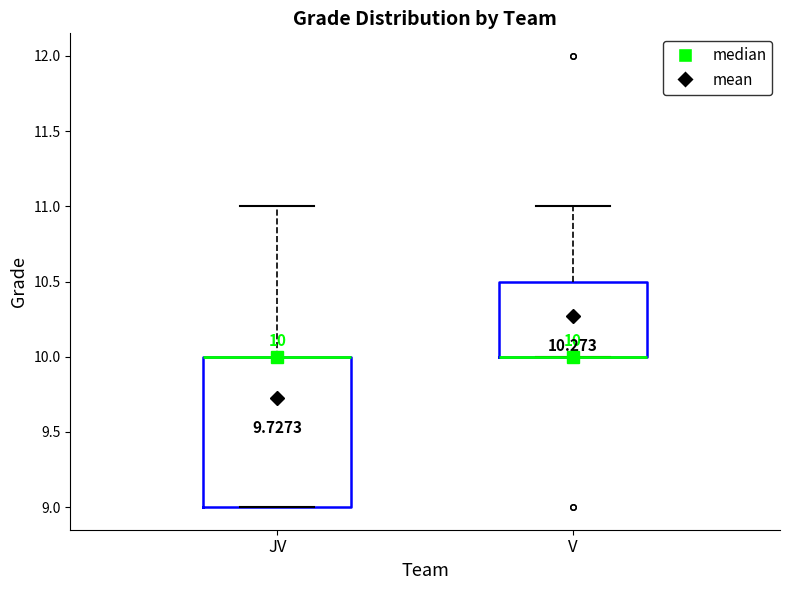

Comparing the boxes themselves (not the whiskers), which one is the tallest?

JV